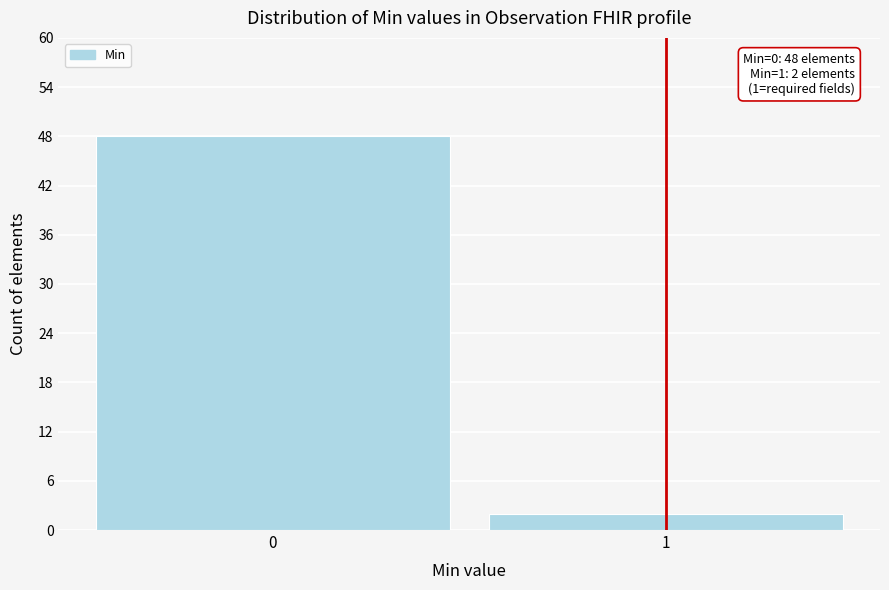

Reading left to right, list all the values displayed in this chart.

0=48	1=2